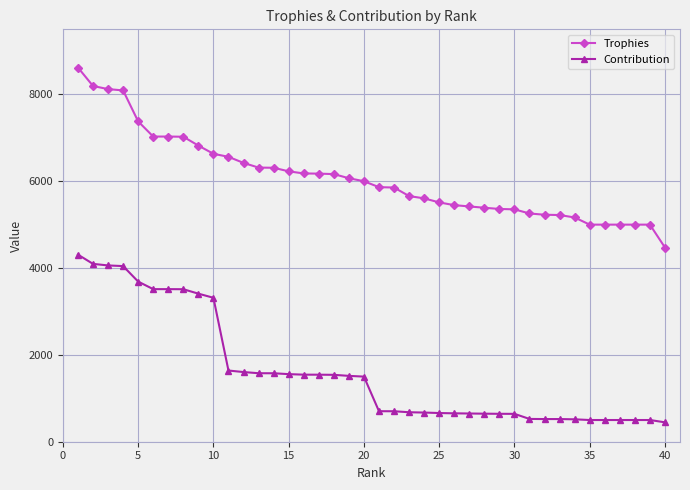

True or false: Contribution and Trophies intersect in this chart.

False